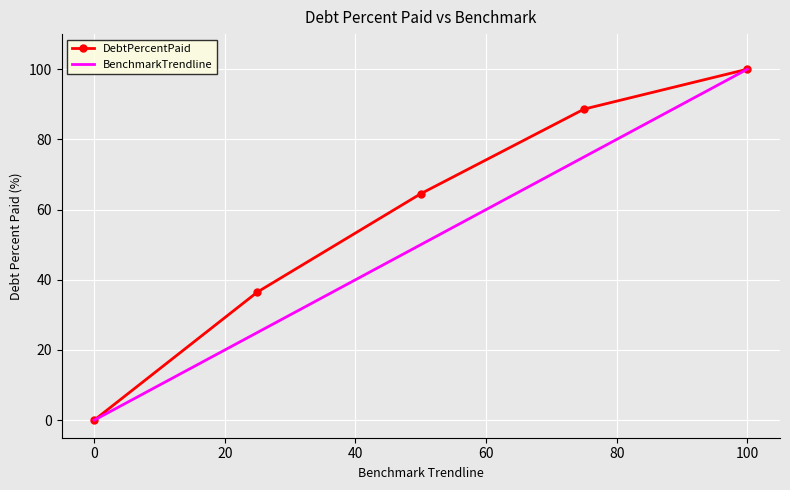

What is the highest value of the DebtPercentPaid series?

100.0